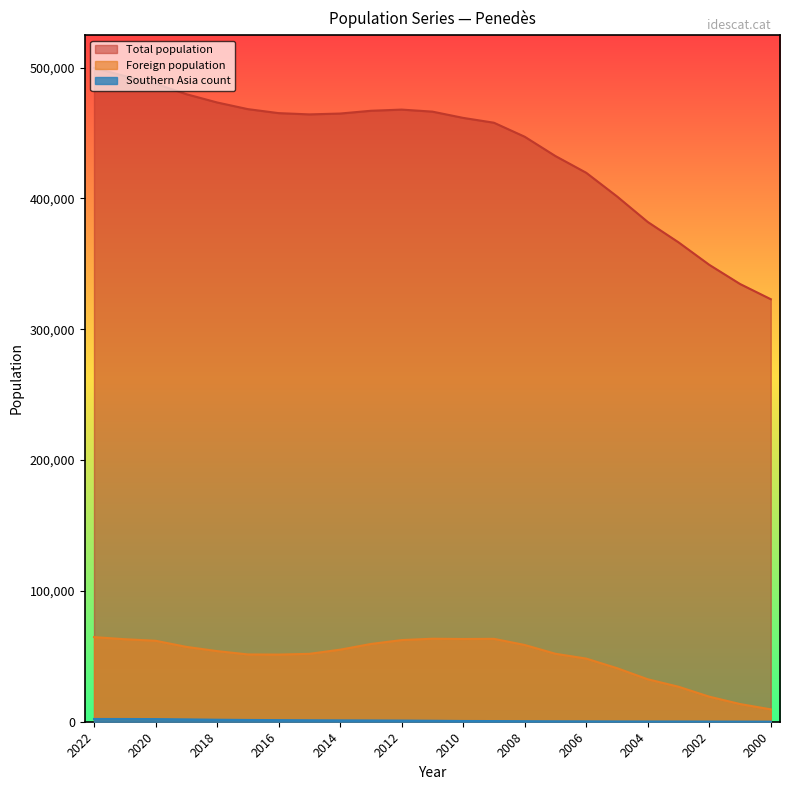

True or false: Total population and Southern Asia count cross at least once.

False